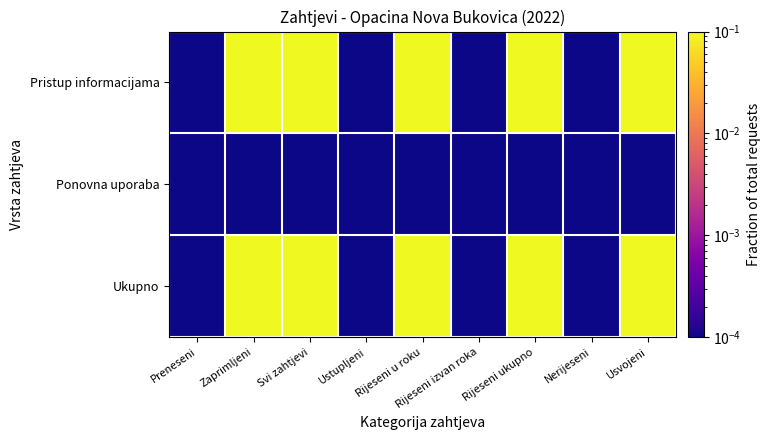

Reading left to right, extract all data points from this chart.

Pristup informacijama: Preneseni=0.0	Zaprimljeni=0.1	Svi zahtjevi=0.1	Ustupljeni=0.0	Rijeseni u roku=0.1	Rijeseni izvan roka=0.0	Rijeseni ukupno=0.1	Nerijeseni=0.0	Usvojeni=0.1
Ponovna uporaba: Preneseni=0.0	Zaprimljeni=0.0	Svi zahtjevi=0.0	Ustupljeni=0.0	Rijeseni u roku=0.0	Rijeseni izvan roka=0.0	Rijeseni ukupno=0.0	Nerijeseni=0.0	Usvojeni=0.0
Ukupno: Preneseni=0.0	Zaprimljeni=0.1	Svi zahtjevi=0.1	Ustupljeni=0.0	Rijeseni u roku=0.1	Rijeseni izvan roka=0.0	Rijeseni ukupno=0.1	Nerijeseni=0.0	Usvojeni=0.1